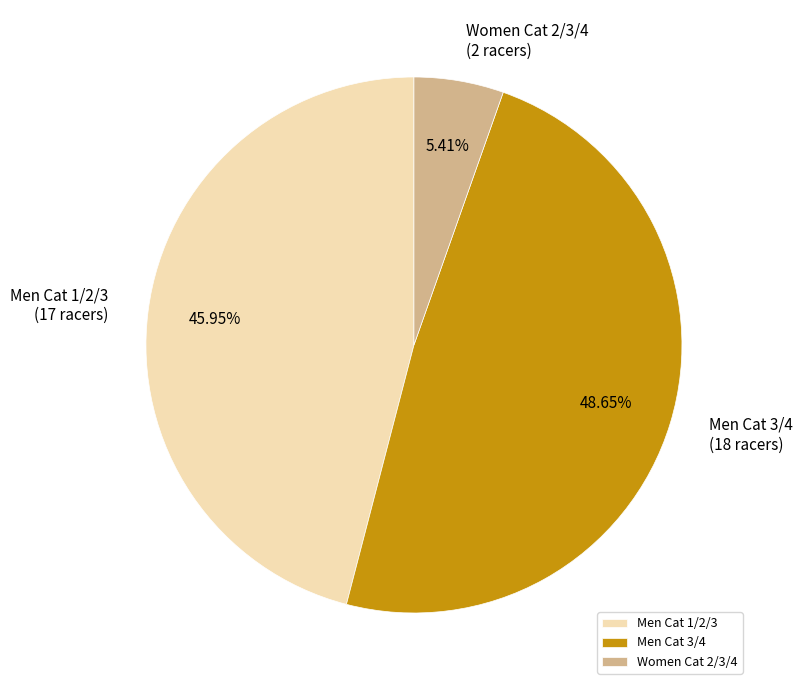

What is the largest slice in the pie chart?

Men Cat 3/4